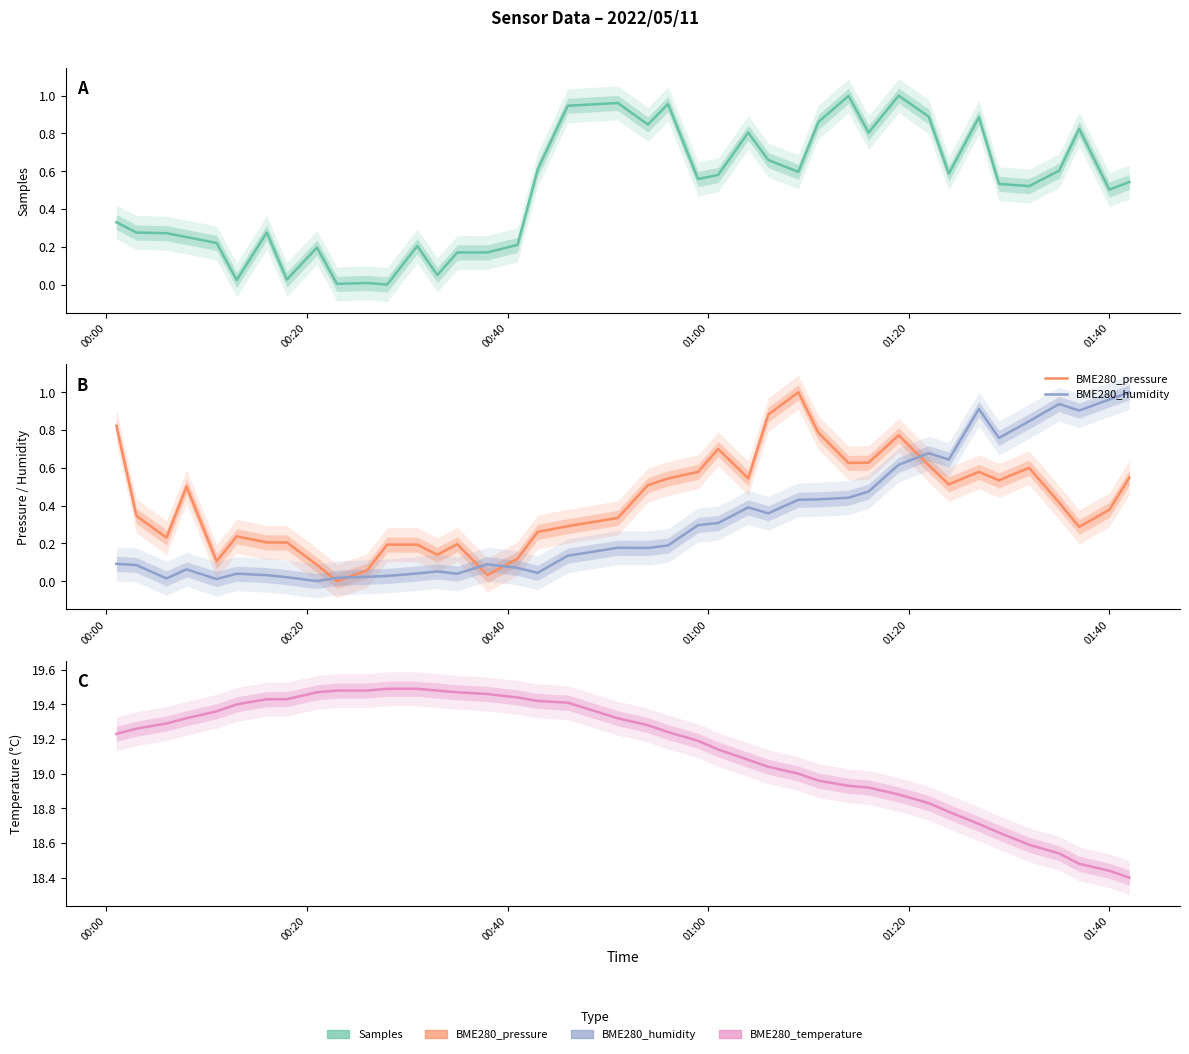

What is the difference between the maximum and minimum values in the BME280_temperature series?

1.1